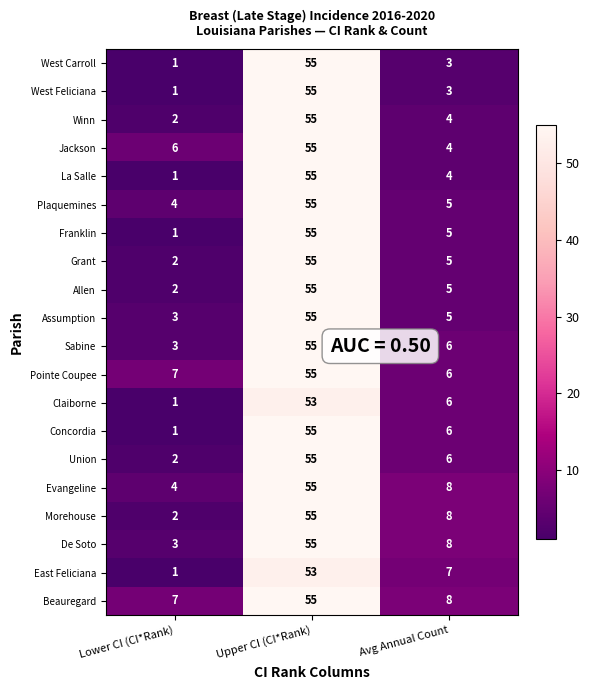

What is the sum of the Plaquemines values at Lower CI (CI*Rank) and Upper CI (CI*Rank)?

59